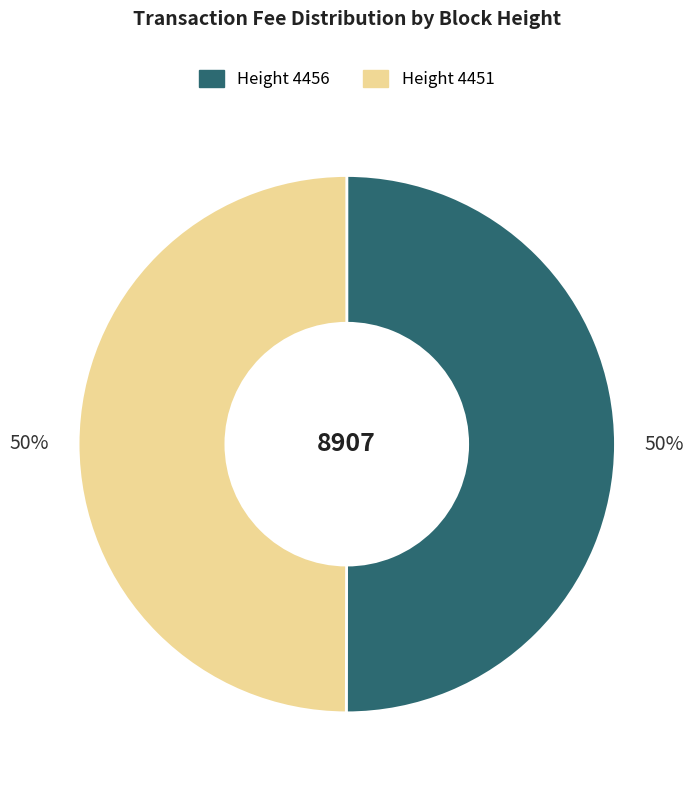

To the nearest percent, what is the average slice percentage?

50%